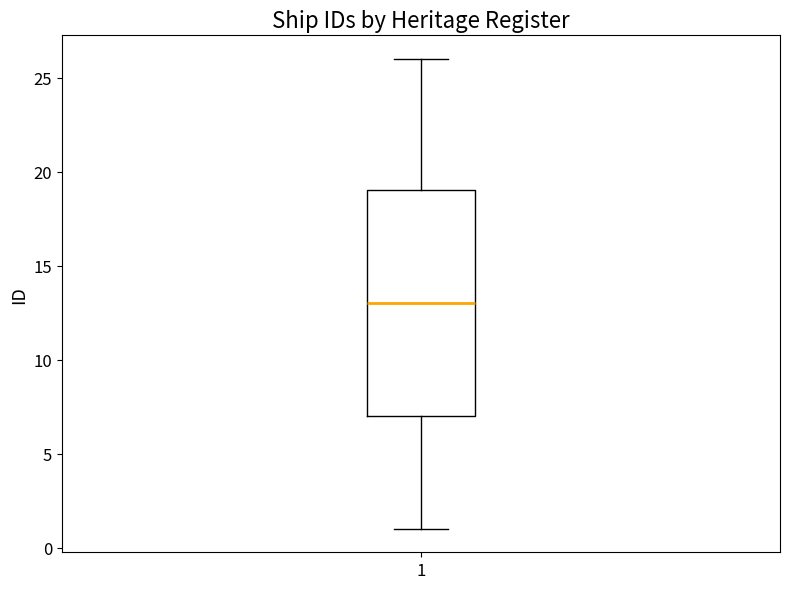

Read this box plot against the y-axis: the position of the median line, the range covered by the box, and the ends of both whiskers. The values are not printed on the chart, so give them approximately, as read against the axis.

median 13, box 7 to 19, whiskers 1 to 26